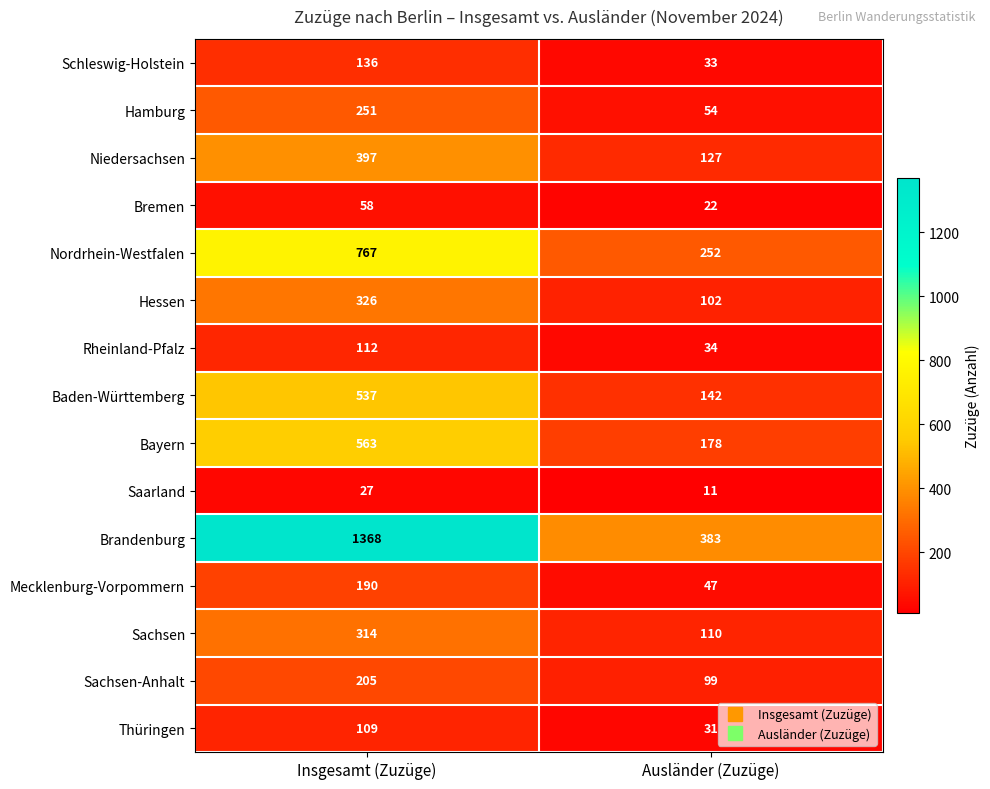

Read the Sachsen value at Insgesamt (Zuzüge), to the nearest 5.

315